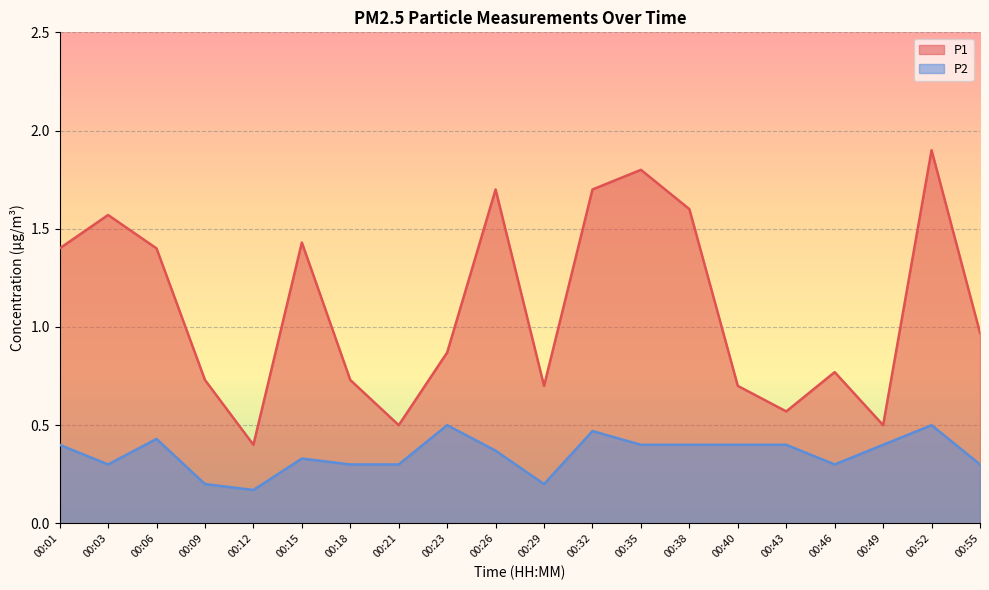

Which has a higher value, 00:12 or 00:09?

00:09